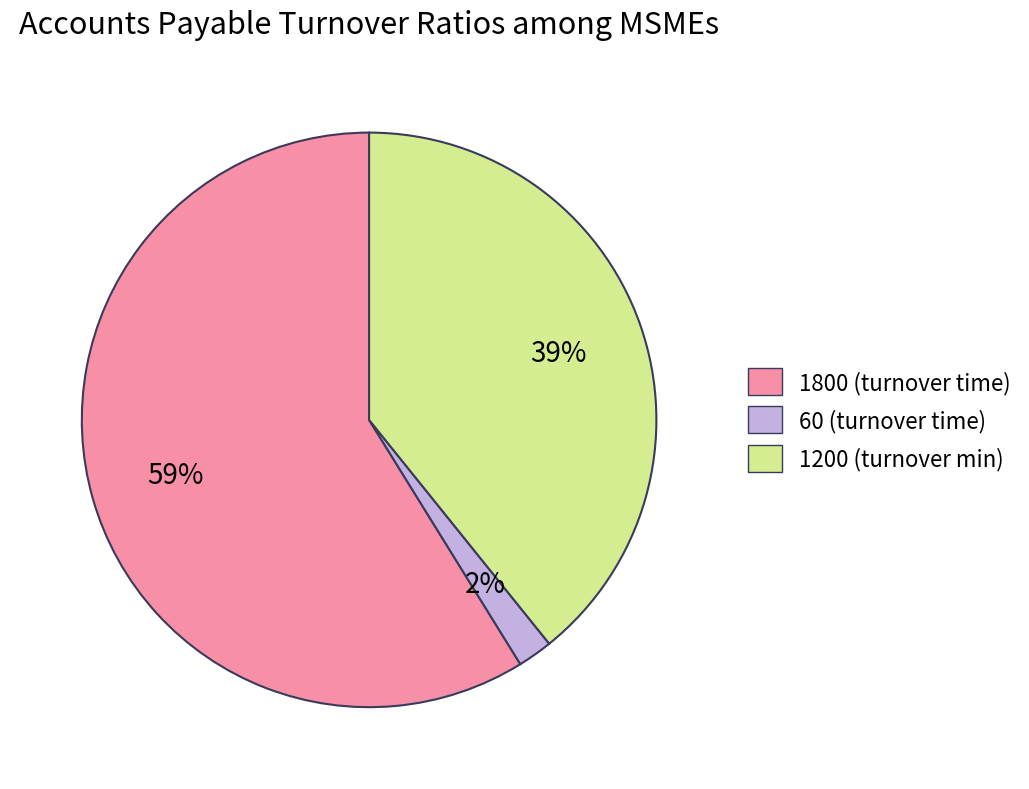

To the nearest percent, what is the average slice percentage?

33%